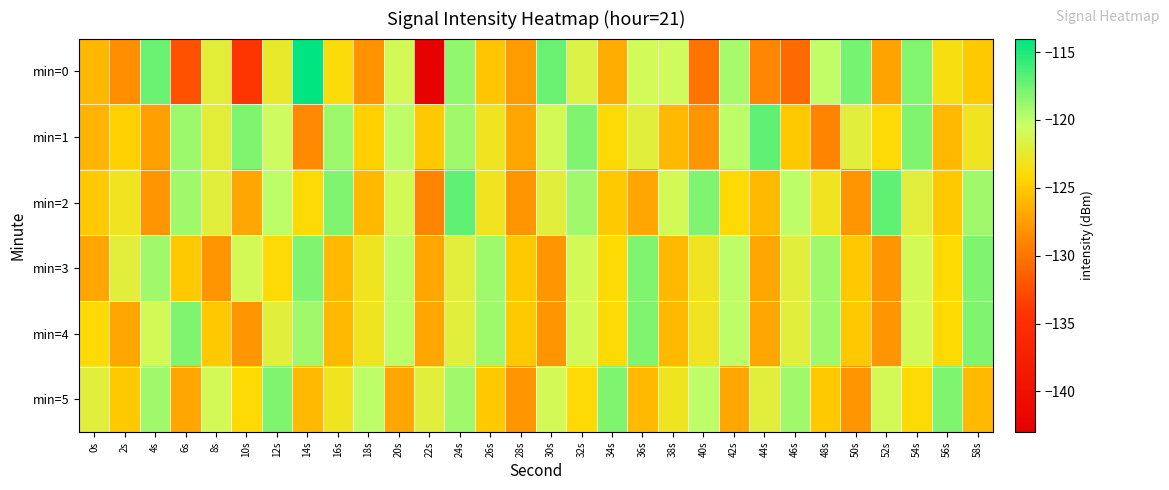

Which series has the largest range (max minus min)?

min=0